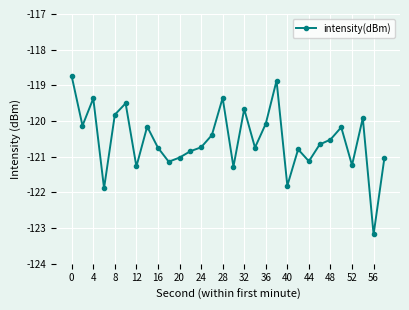

How many data points are above -120?

8